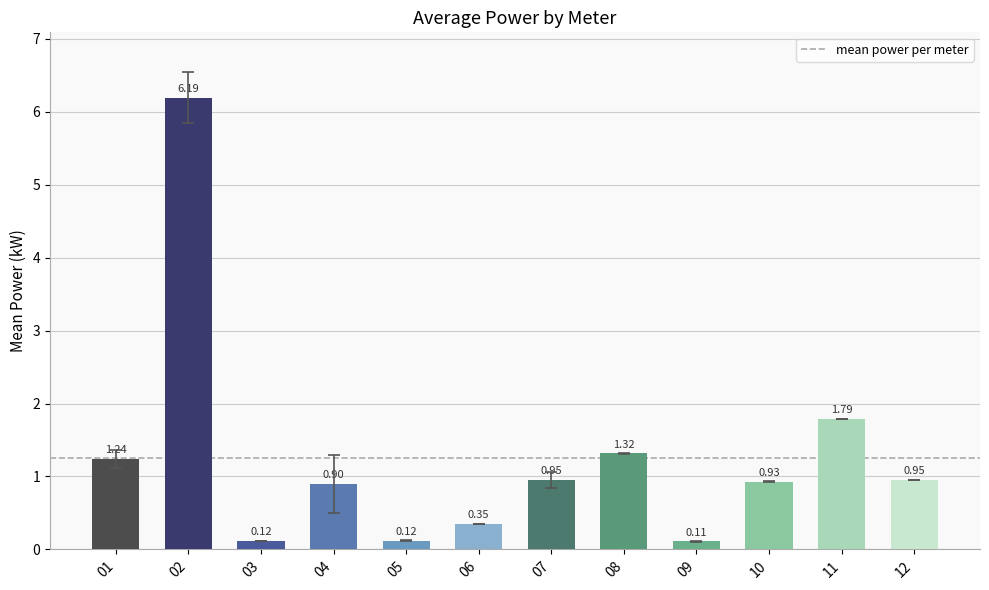

What is the difference between the maximum and minimum values?

6.1